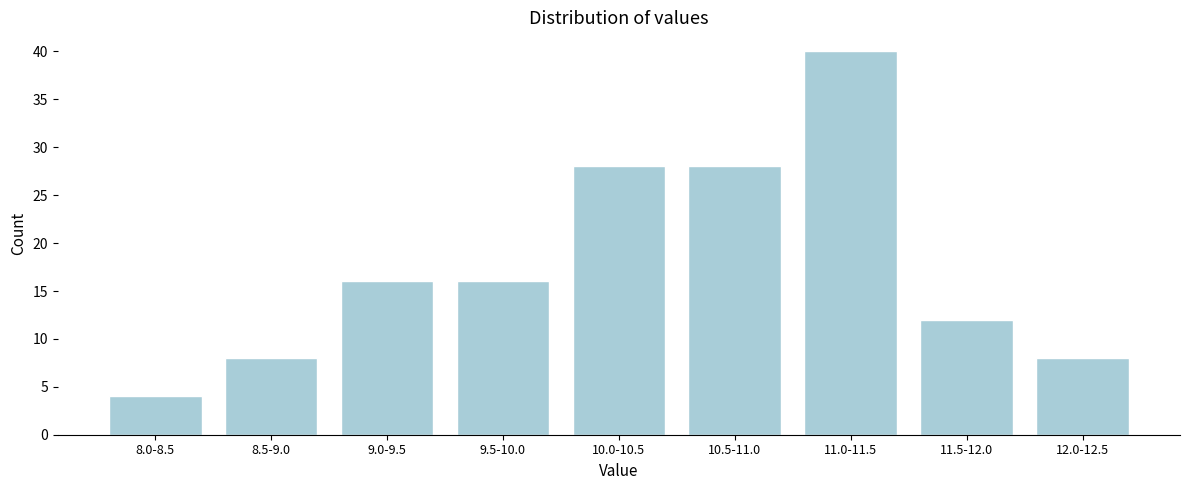

Reading right to left, list all the values displayed in this chart.

8	12	40	28	28	16	16	8	4